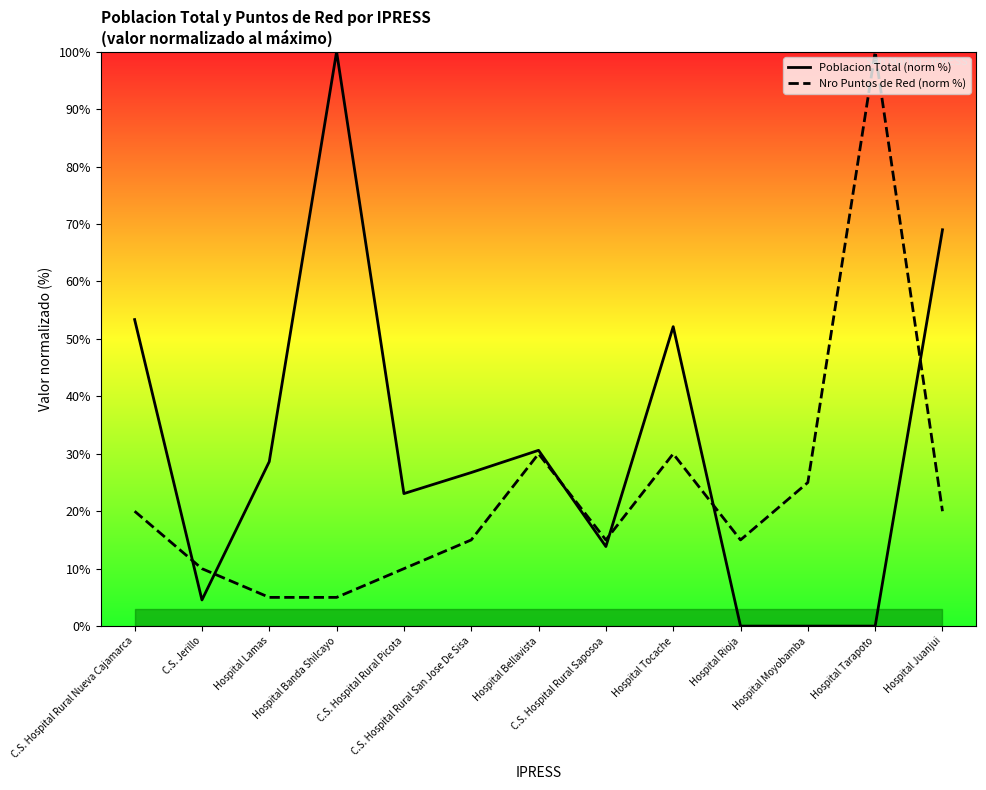

True or false: Nro Puntos de Red (norm %) has more than 2 points higher than both neighbors.

True